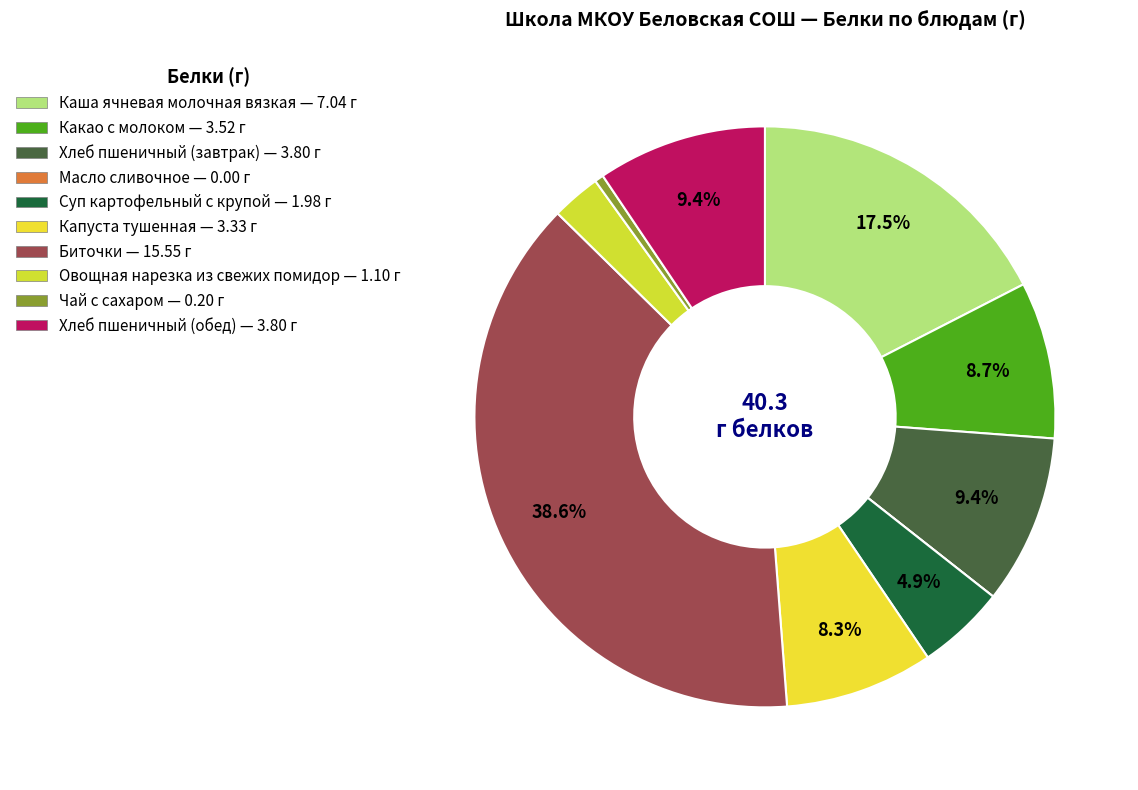

Which category has the smallest portion of the pie?

Масло сливочное